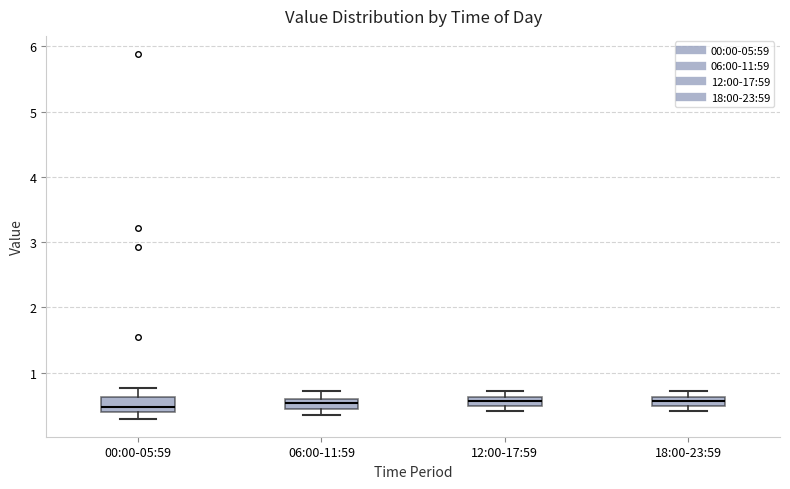

Where is the lower edge of the box for 12:00-17:59 on the y-axis? The values are not printed on the chart, so give them approximately, as read against the axis.

0.5